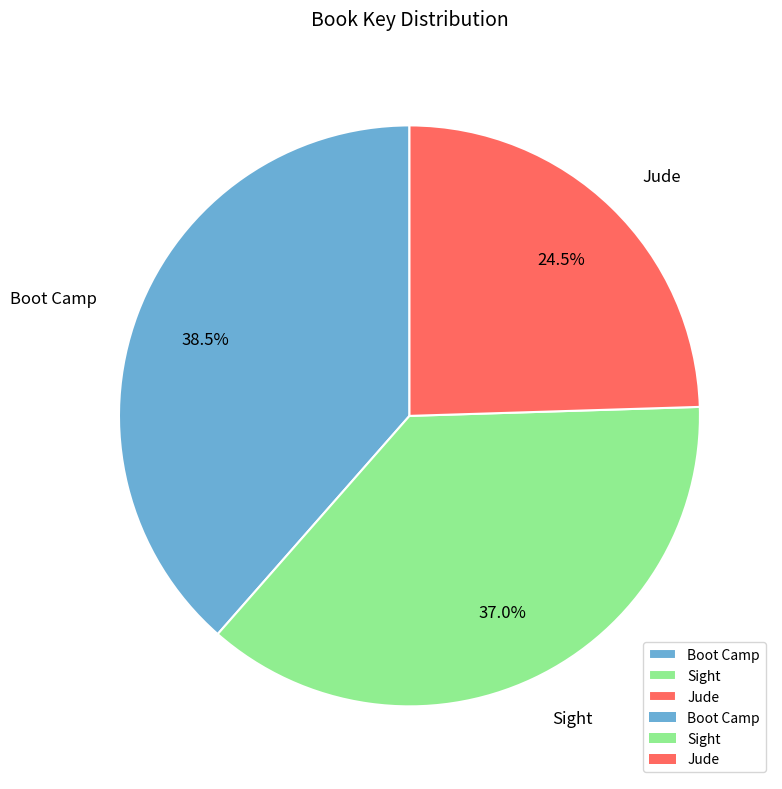

Count the number of slices in the pie.

3